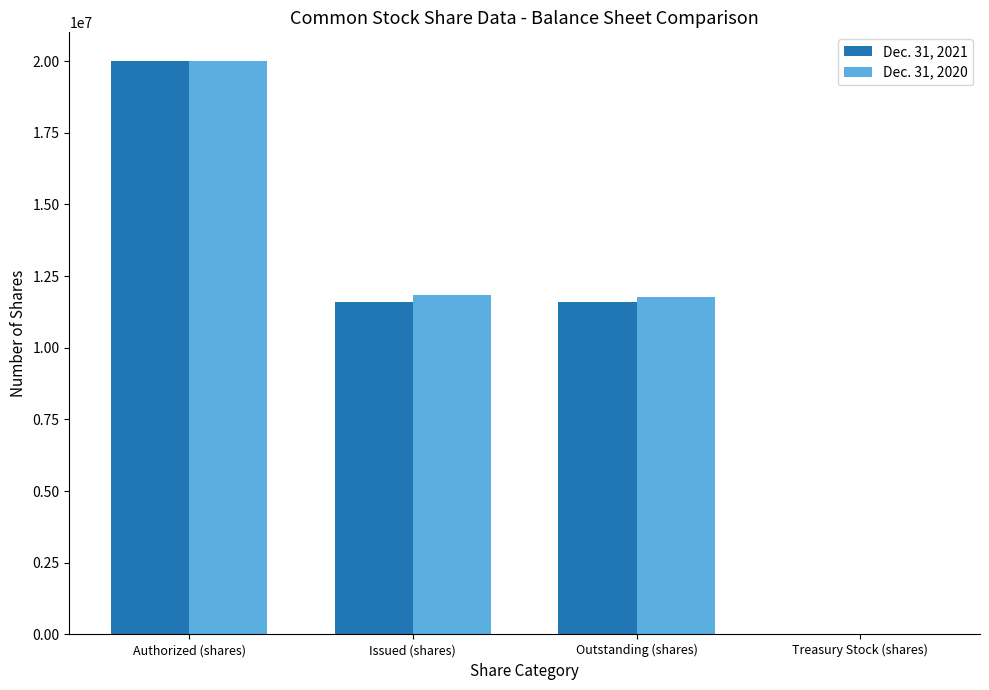

The value of Dec. 31, 2021 at Outstanding (shares) is 19371568. True or false?

False